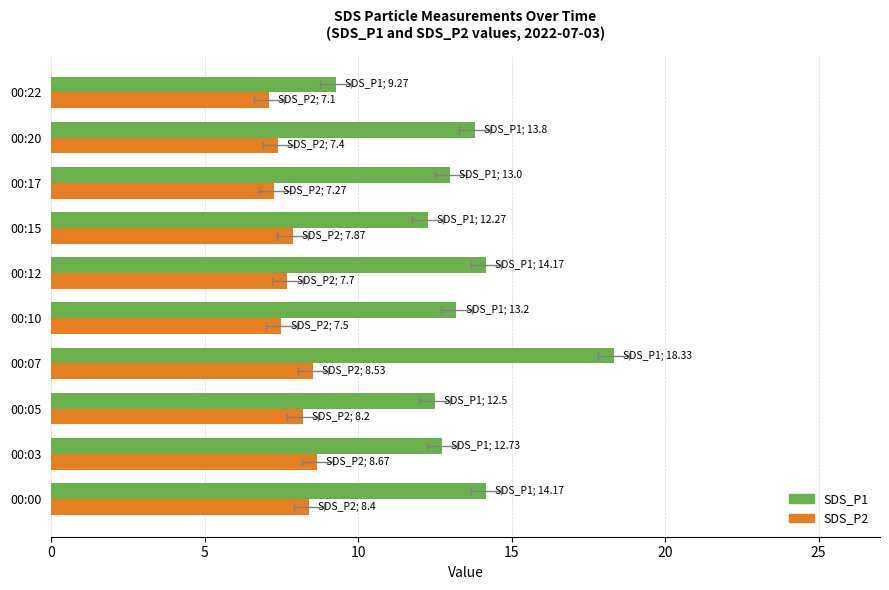

Does the chart contain stacked bars?

No